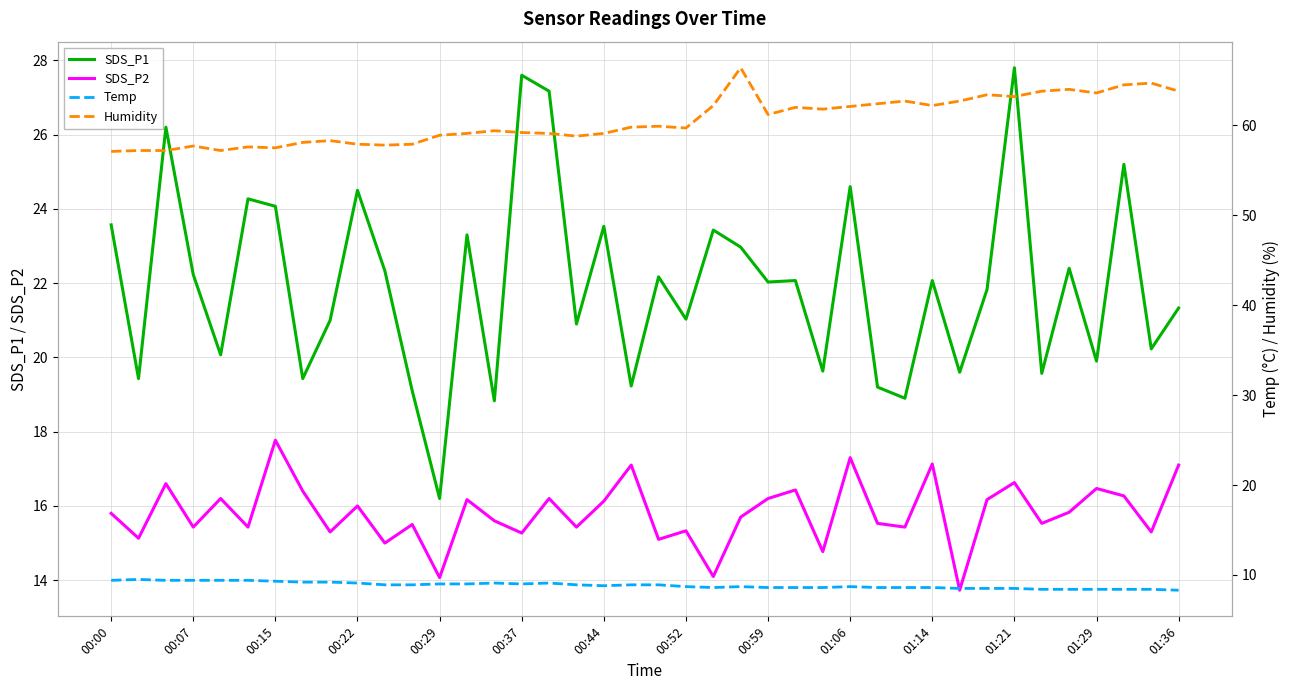

Reading left to right, extract all data points from this chart.

SDS_P1: 23.6	19.4	26.2	22.2	20.1	24.3	24.1	19.4	21.0	24.5	22.3	19.1	16.2	23.3	18.8	27.6	27.2	20.9	23.5	19.2	22.2	21.0	23.4	23.0	22.0	22.1	19.6	24.6	19.2	18.9	22.1	19.6	21.8	27.8	19.6	22.4	19.9	25.2	20.2	21.3
SDS_P2: 15.8	15.1	16.6	15.4	16.2	15.4	17.8	16.4	15.3	16.0	15.0	15.5	14.1	16.2	15.6	15.3	16.2	15.4	16.1	17.1	15.1	15.3	14.1	15.7	16.2	16.4	14.8	17.3	15.5	15.4	17.1	13.7	16.2	16.6	15.5	15.8	16.5	16.3	15.3	17.1
Temp: 9.4	9.5	9.4	9.4	9.4	9.4	9.3	9.2	9.2	9.1	8.9	8.9	9.0	9.0	9.1	9.0	9.1	8.9	8.8	8.9	8.9	8.7	8.6	8.7	8.6	8.6	8.6	8.7	8.6	8.6	8.6	8.5	8.5	8.5	8.4	8.4	8.4	8.4	8.4	8.3
Humidity: 57.1	57.2	57.2	57.7	57.2	57.6	57.5	58.1	58.3	57.9	57.8	57.9	58.9	59.1	59.4	59.2	59.1	58.8	59.1	59.8	59.9	59.7	62.2	66.4	61.2	62.0	61.8	62.1	62.4	62.7	62.2	62.7	63.4	63.2	63.8	64.0	63.6	64.5	64.7	63.8